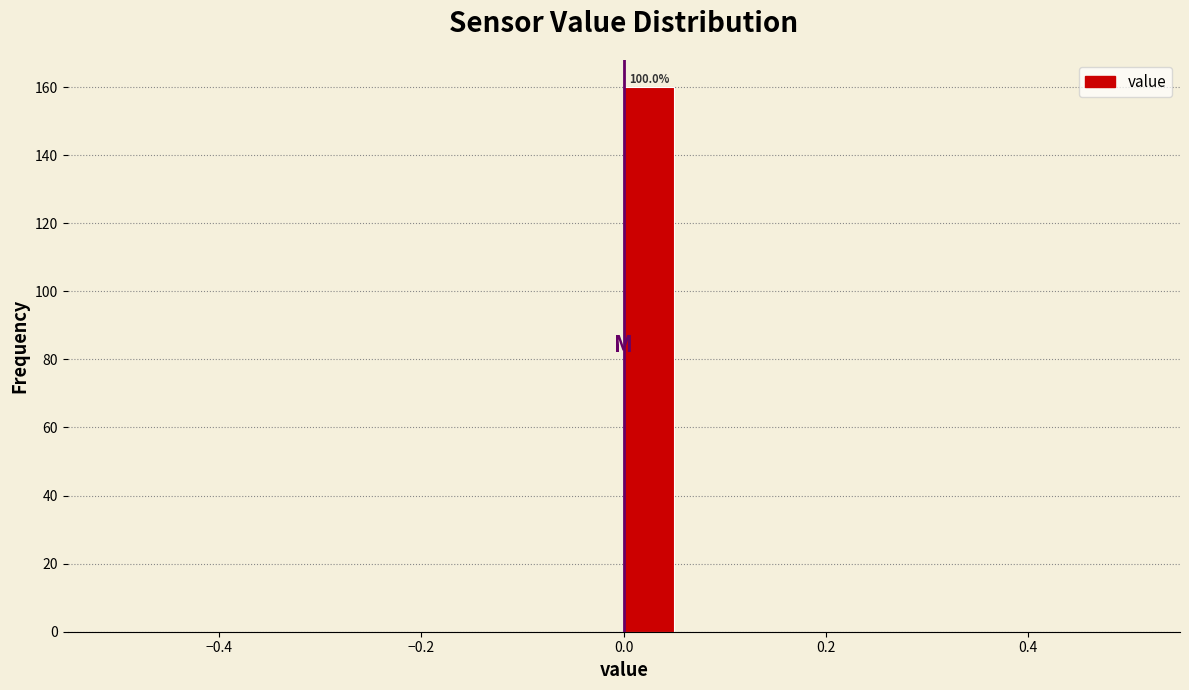

Read against the x-axis, roughly where is the centre of the tallest bar?

0.02